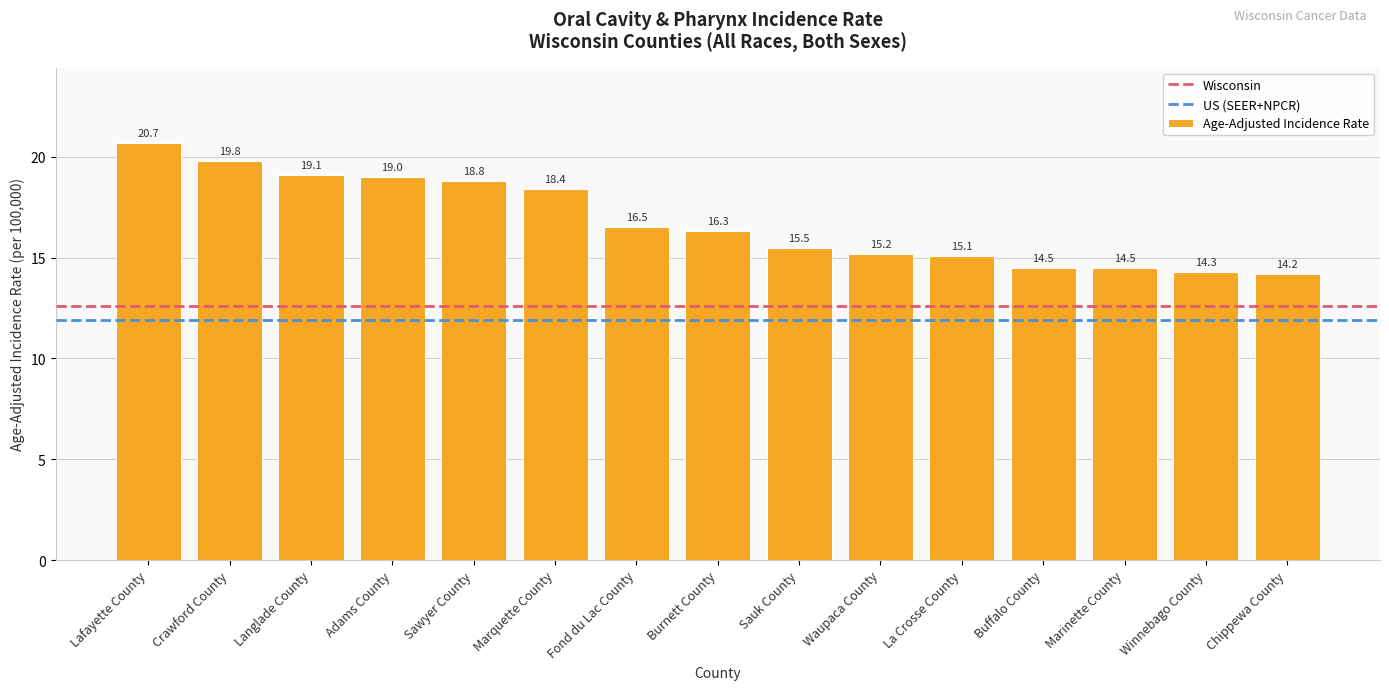

What is the change in value from Crawford County to Waupaca County?

-4.6